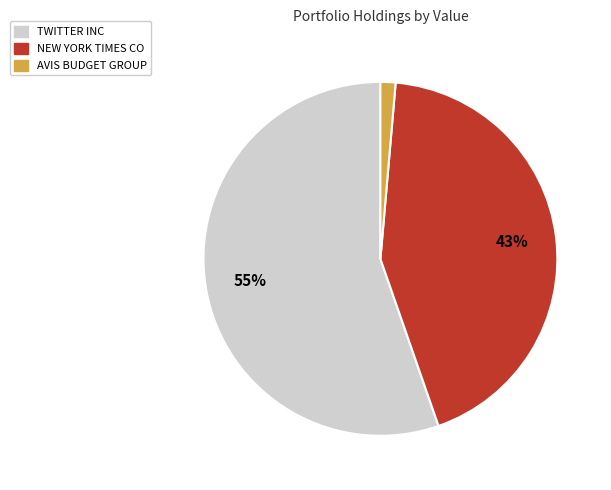

Count the number of slices in the pie.

3